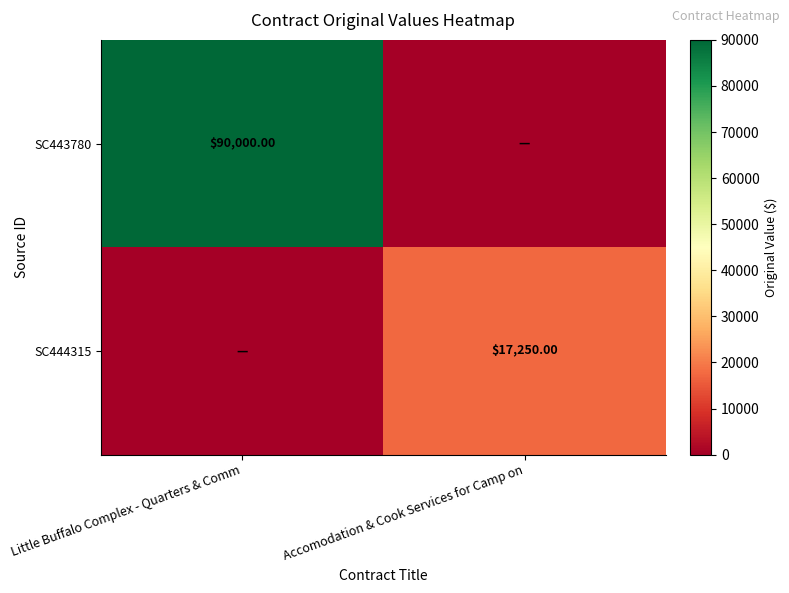

Count the number of data series in this chart.

2